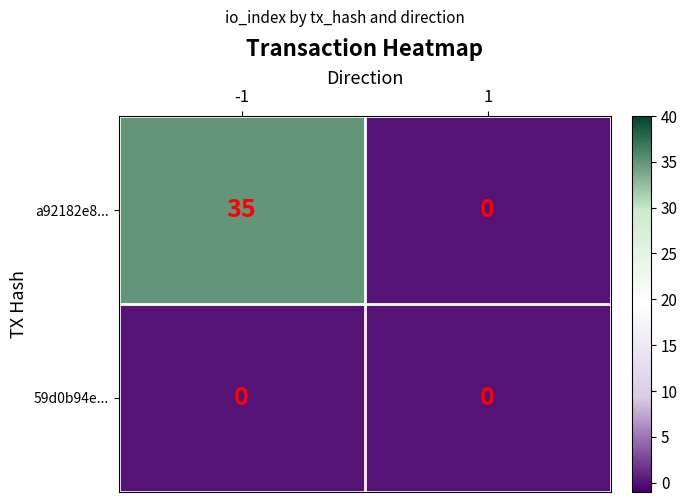

The value of a92182e8... at -1 is 35. True or false?

True